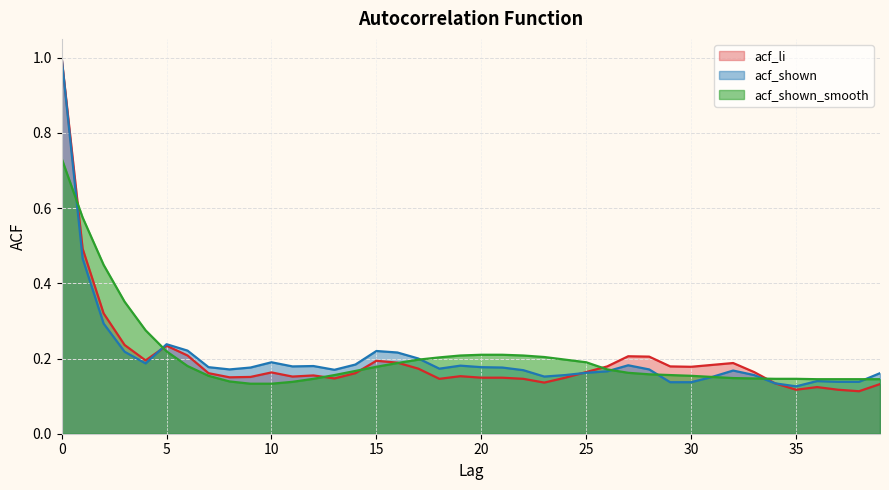

Between 8 and 22, which series saw the biggest shift?

acf_shown_smooth